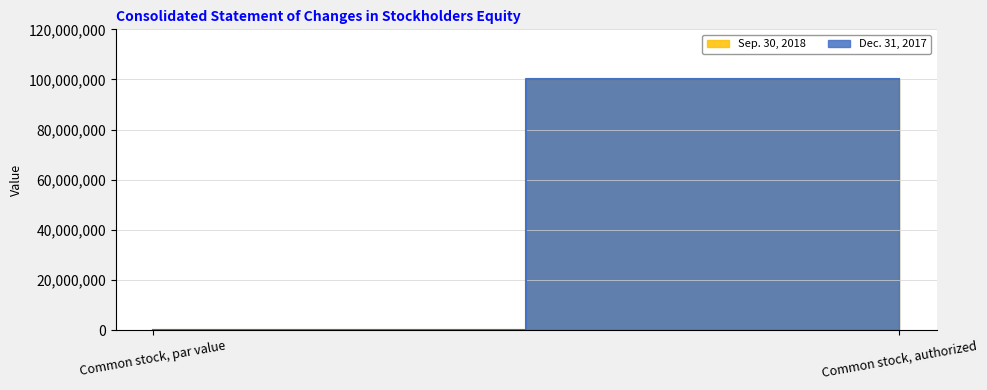

What is the approximate value of Dec. 31, 2017 at Common stock, authorized?

100000000.0